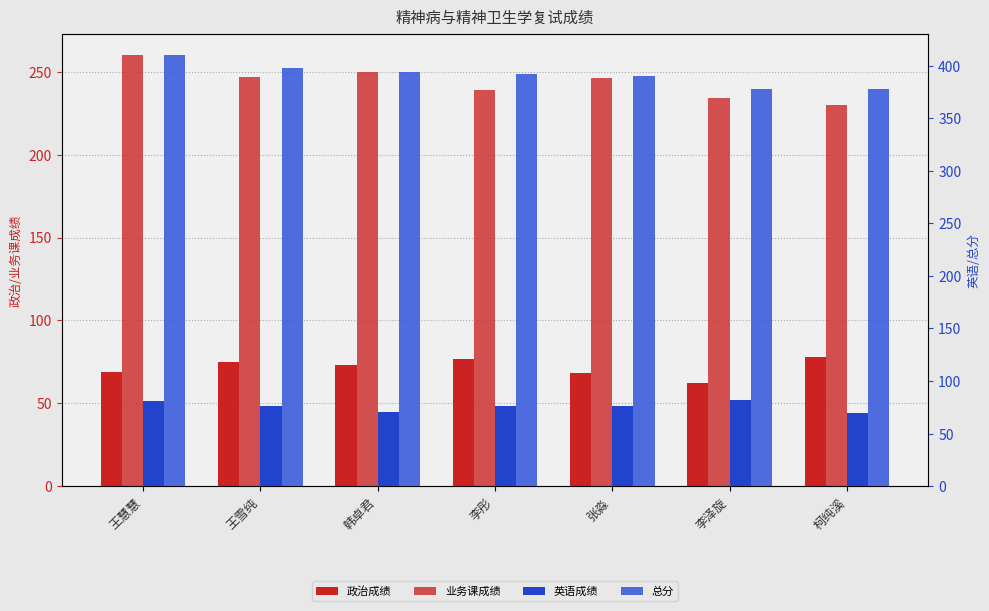

Does the chart contain any negative values?

No